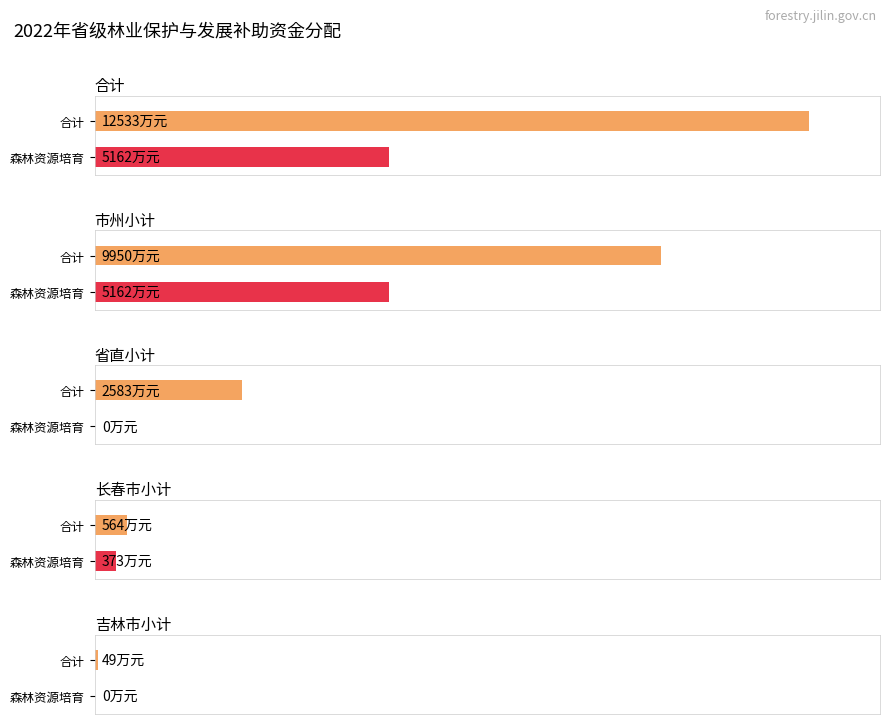

Which series has the largest total across all categories?

合计